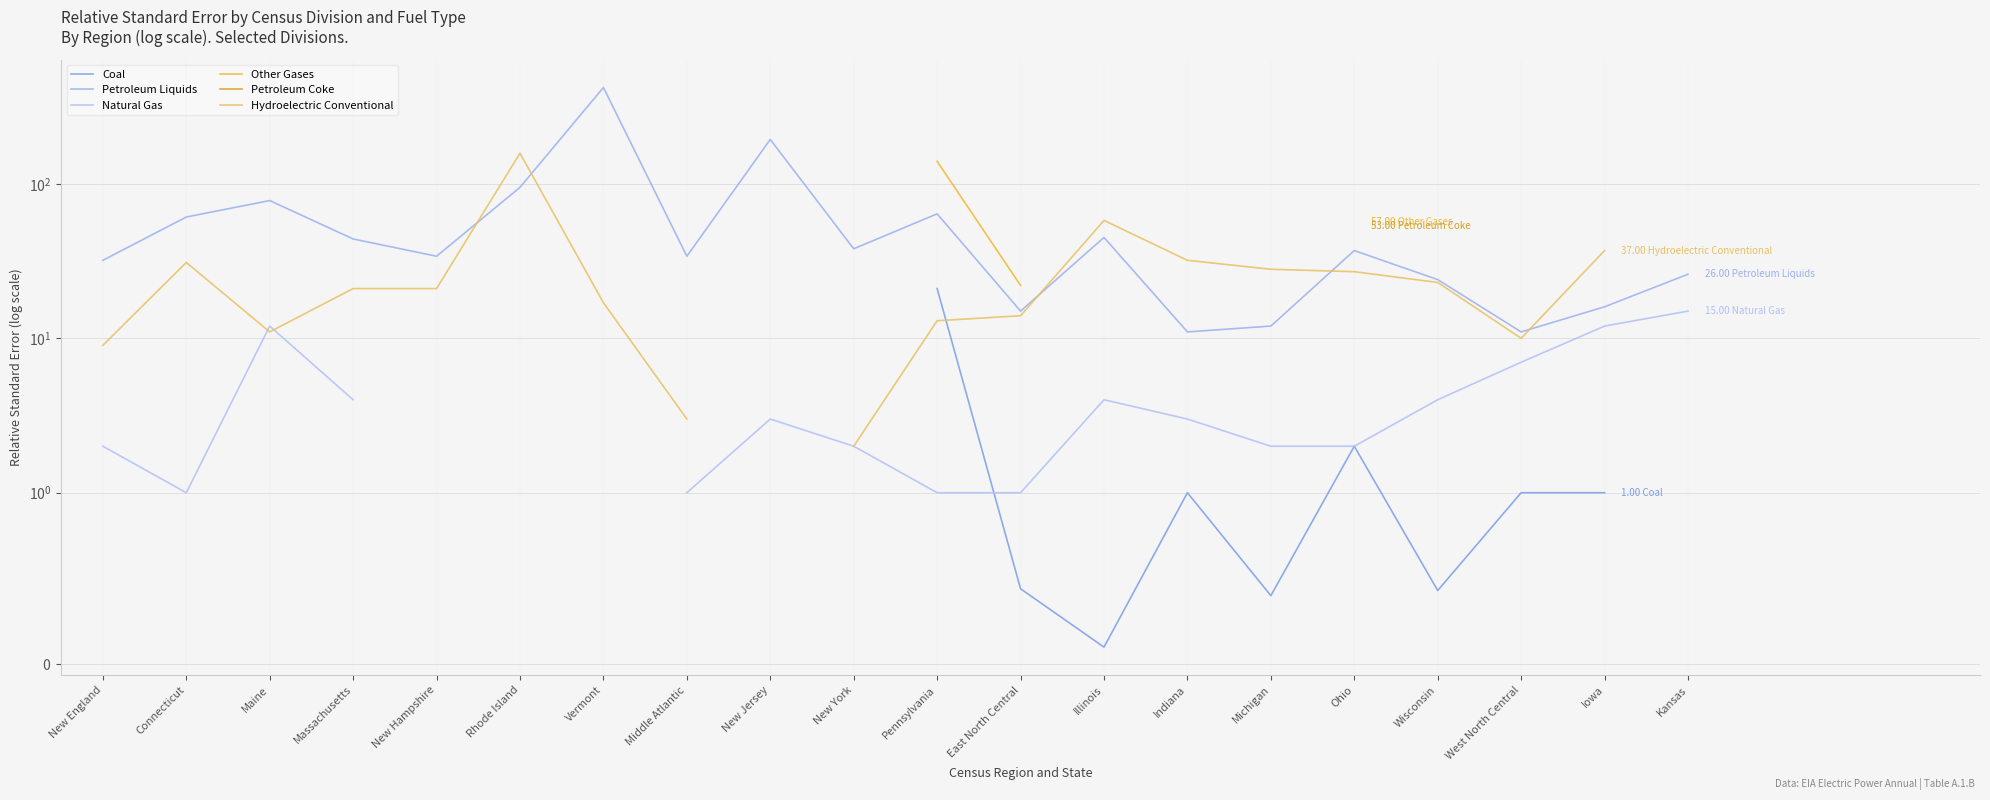

Is this an area chart (filled region under the line)?

No